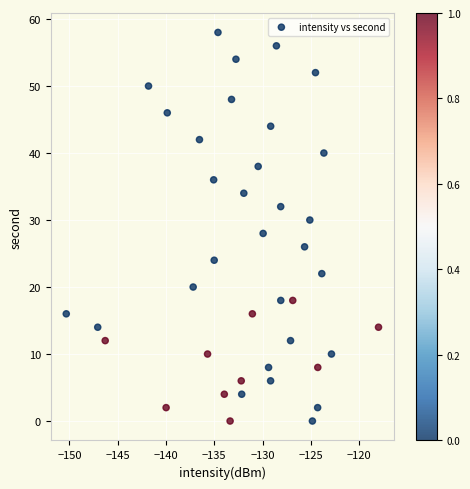

What is the range of Y values (max minus min)?

58